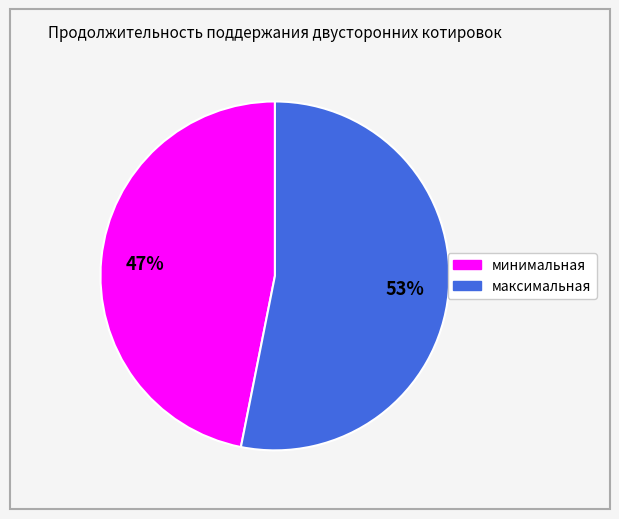

To the nearest percent, what is the average slice percentage?

50%